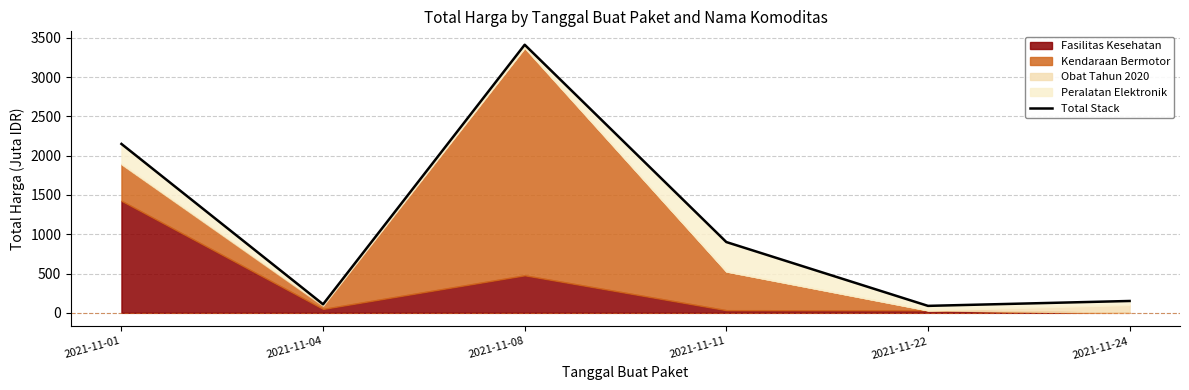

Which label corresponds to the smallest value in the chart?

2021-11-22